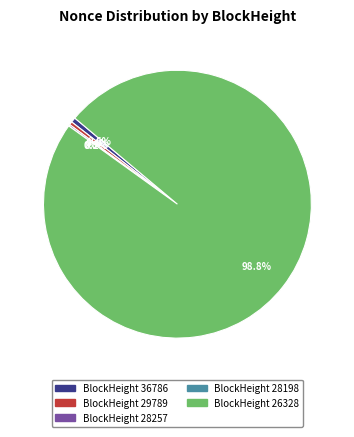

To the nearest percent, what is the difference between the largest and smallest slice percentages?

99%